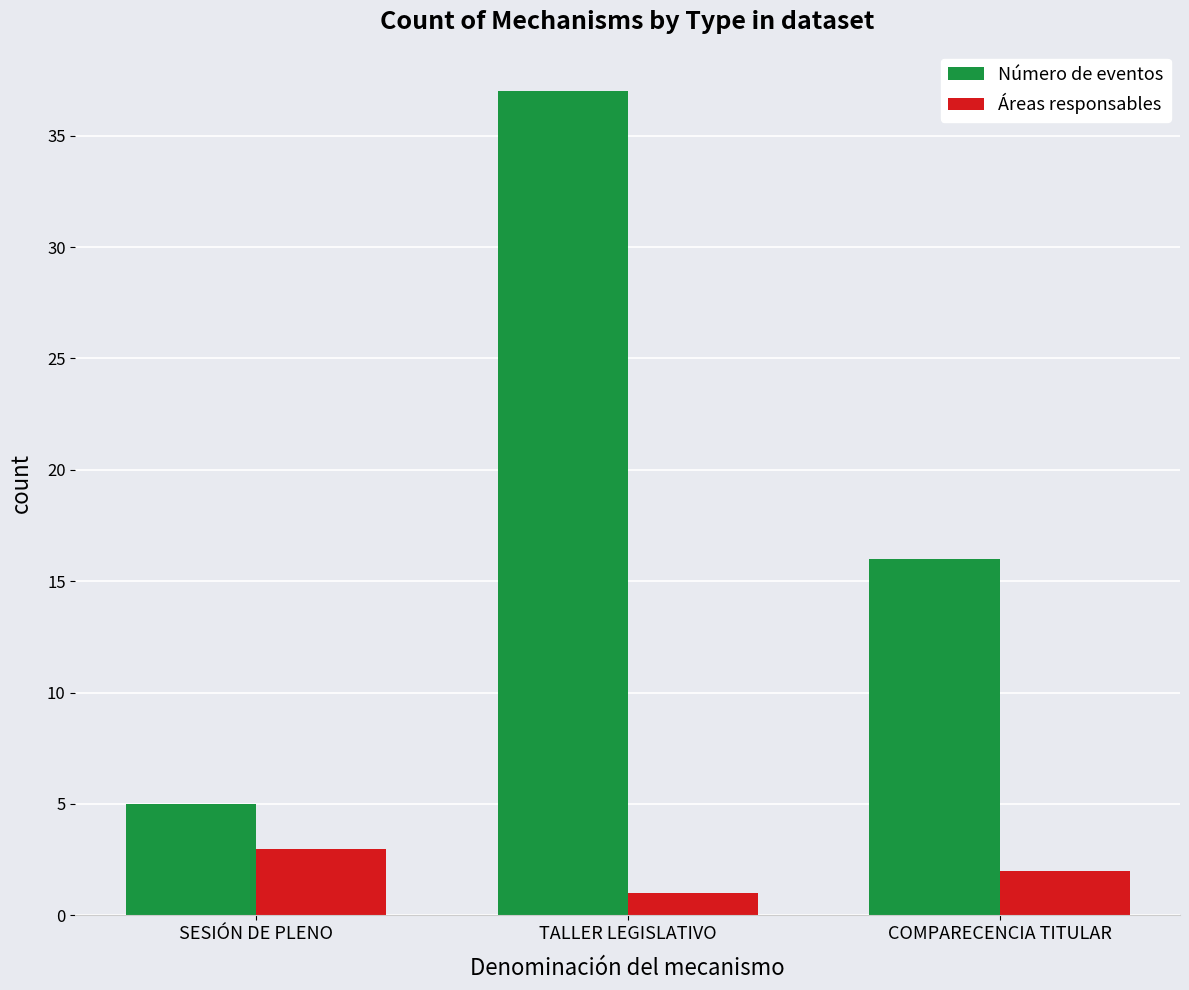

List the labels in order of Número de eventos value, smallest first.

SESIÓN DE PLENO, COMPARECENCIA TITULAR, TALLER LEGISLATIVO